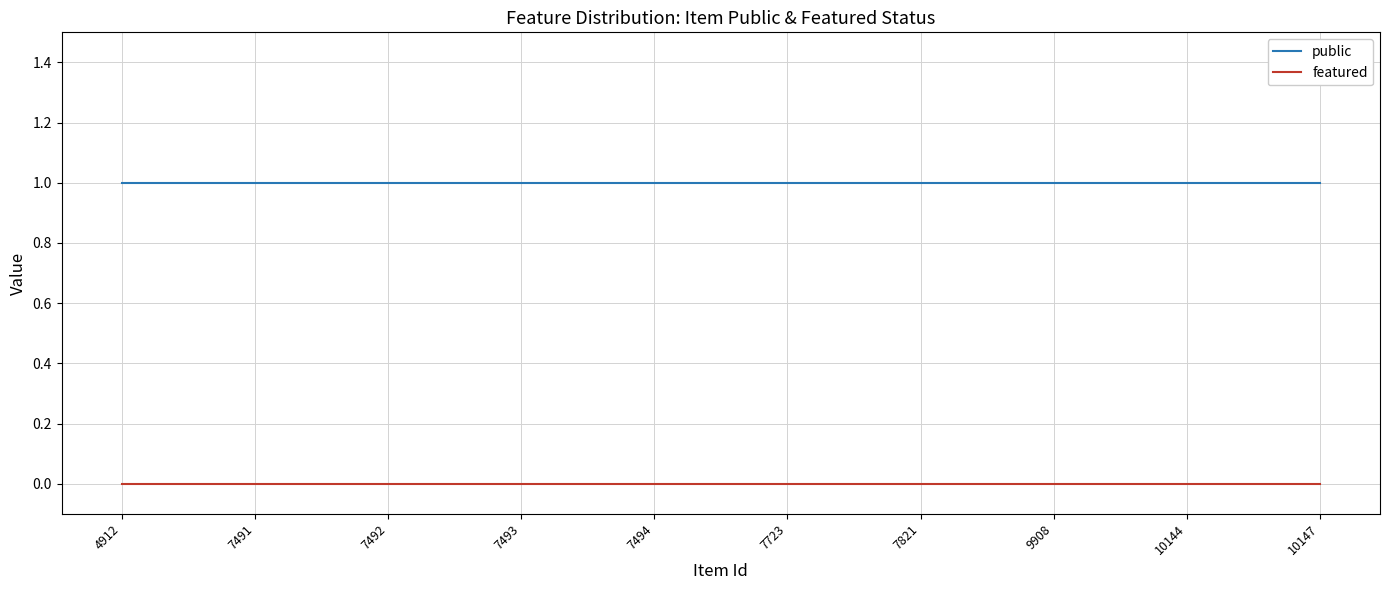

Is the value of featured at 7492 greater than the value of public at 7494?

No